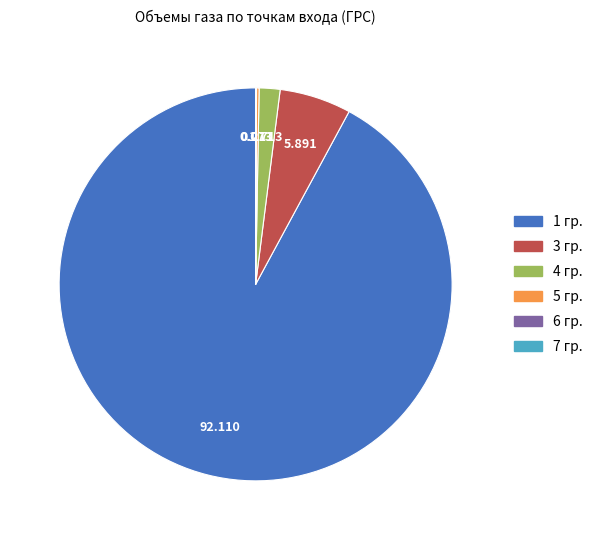

Does any single category account for the majority?

Yes